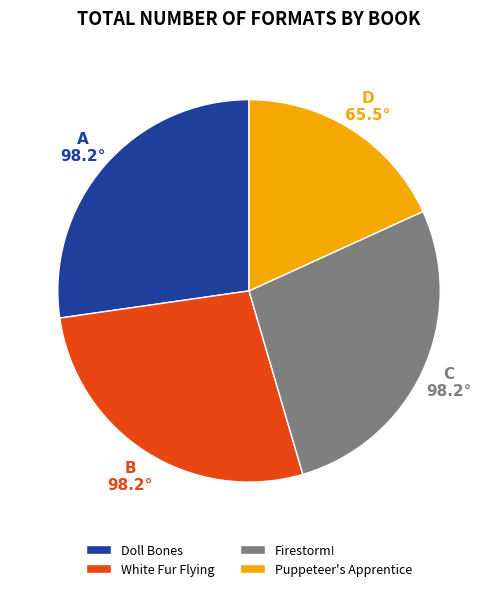

Count the number of slices in the pie.

4